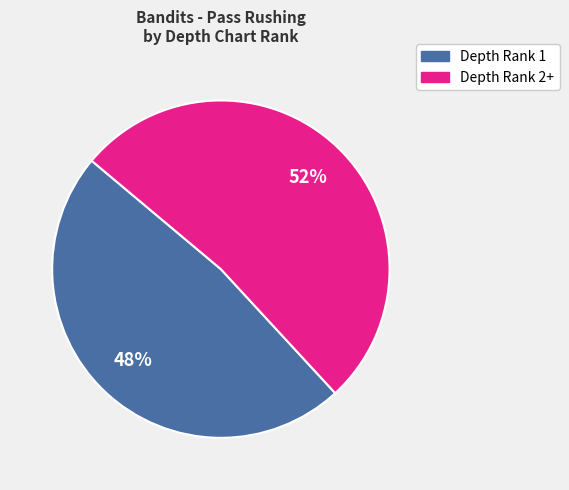

To the nearest percent, what is the difference between the largest and smallest slice percentages?

4%